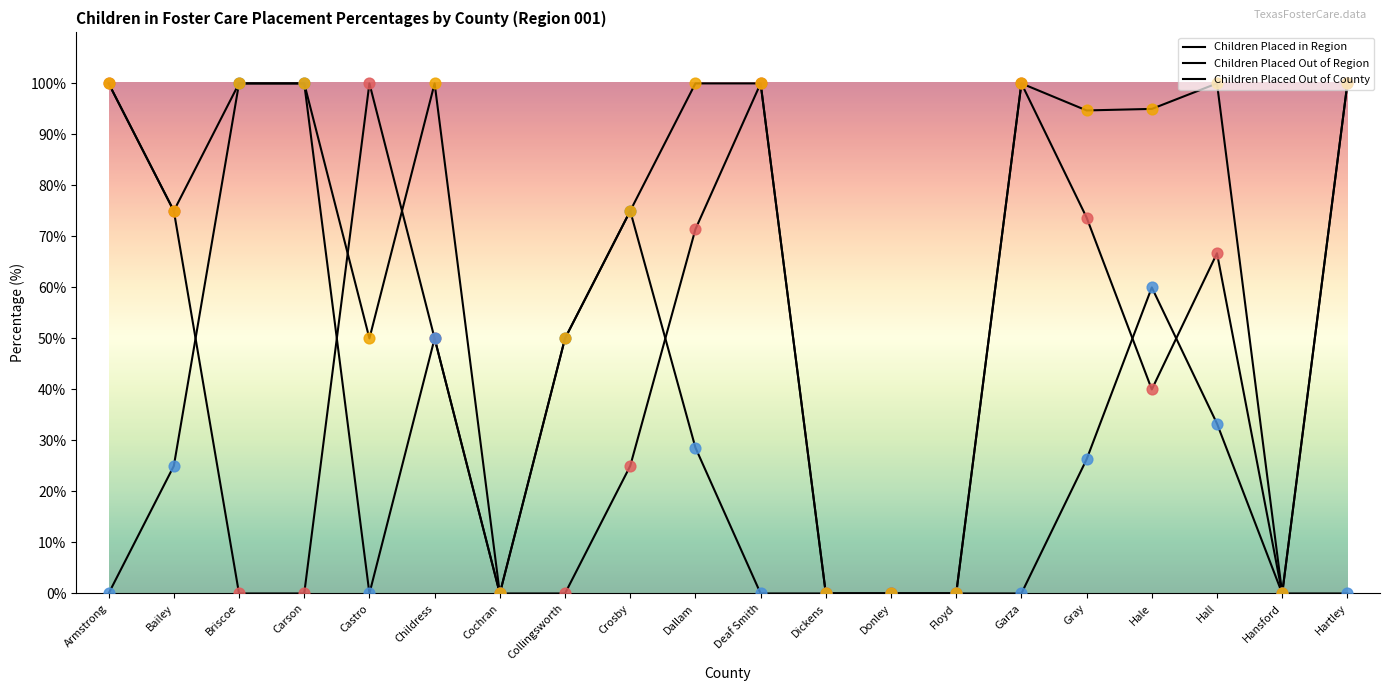

Is the value of Children Placed Out of County at Crosby greater than the value of Children Placed in Region at Hall?

Yes